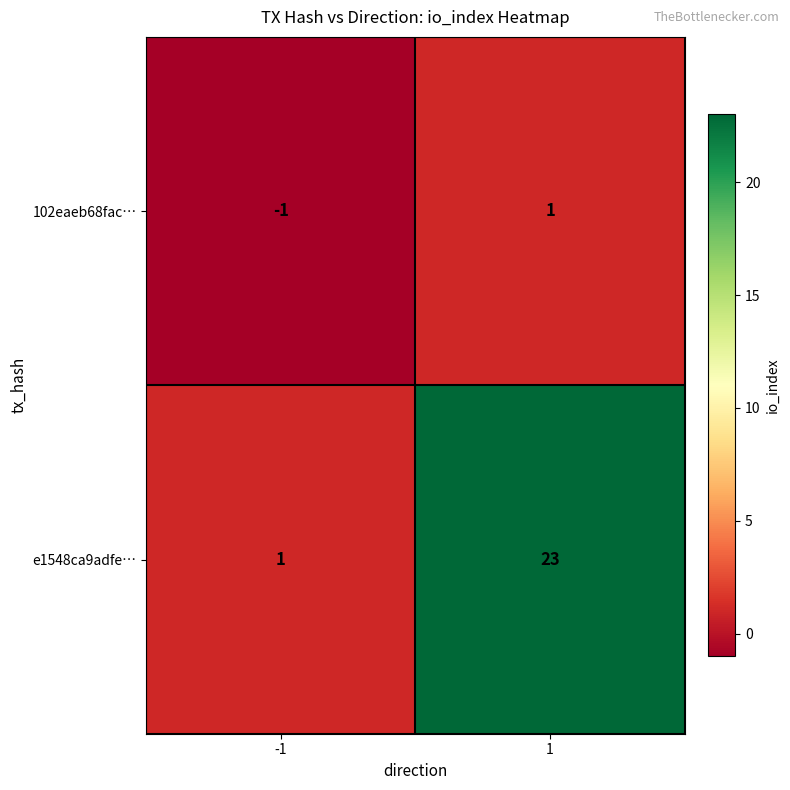

Which series changed the most between -1 and 1?

e1548ca9adfe…